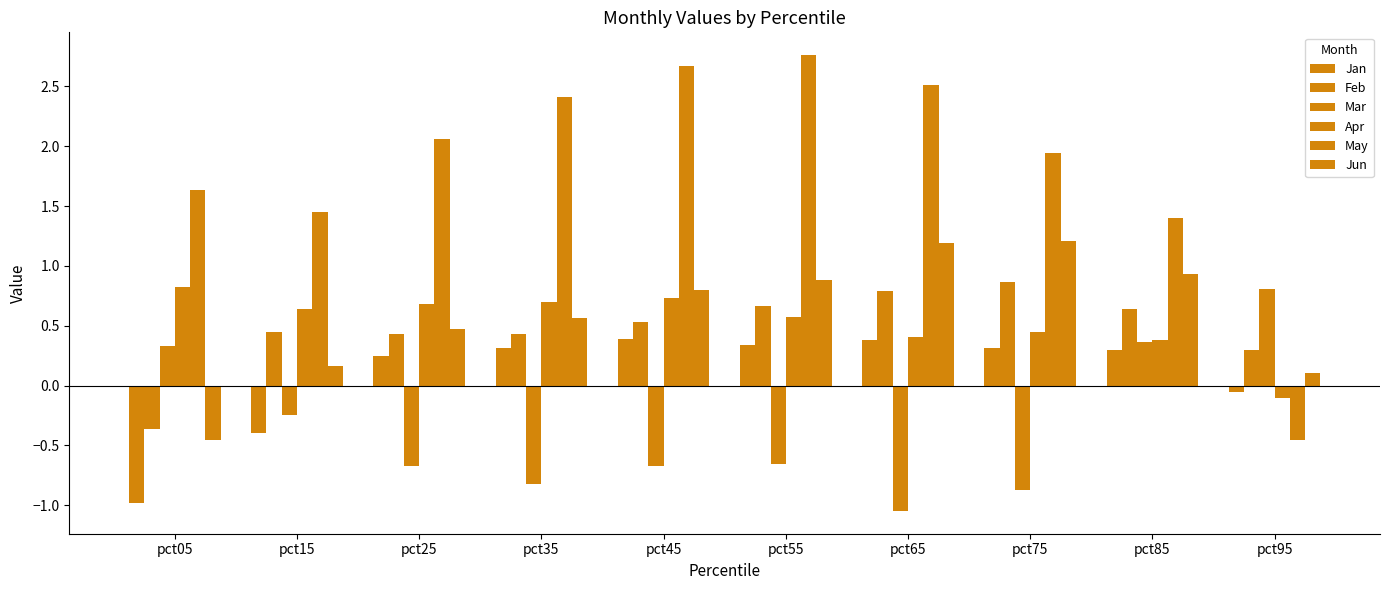

What is the difference between the highest and lowest values at pct15?

1.9